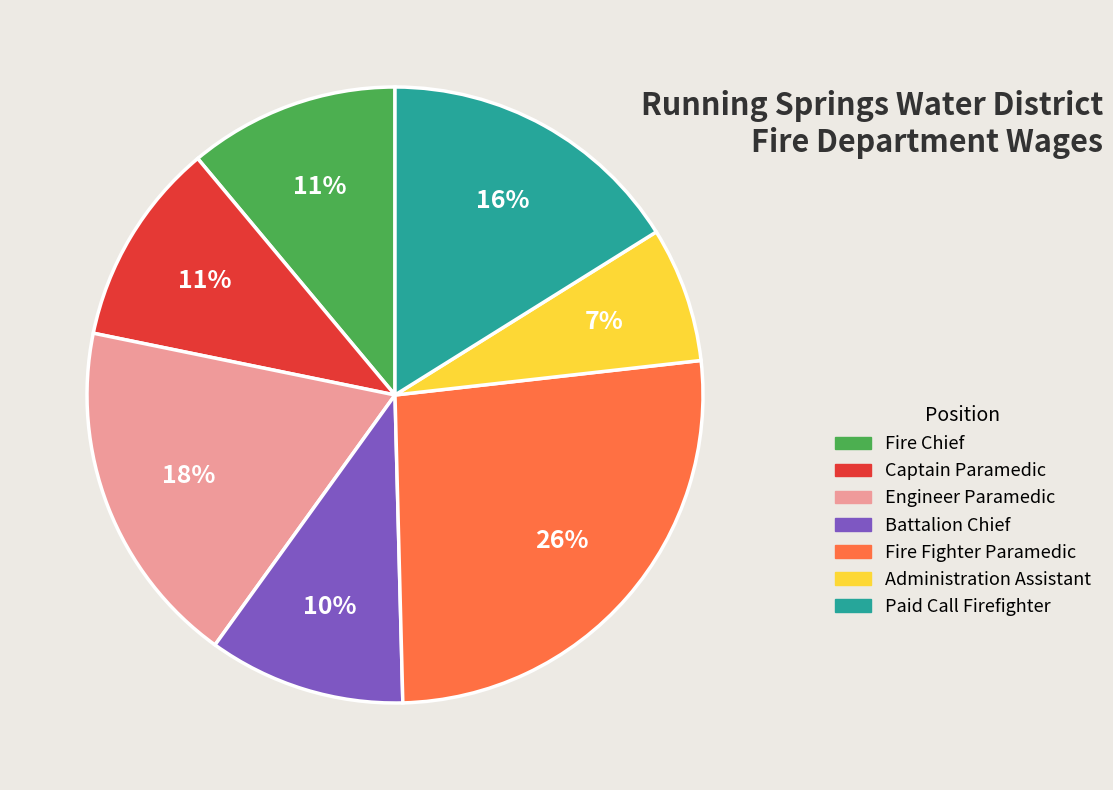

Combined, do Paid Call Firefighter and Fire Fighter Paramedic account for over 50%?

No